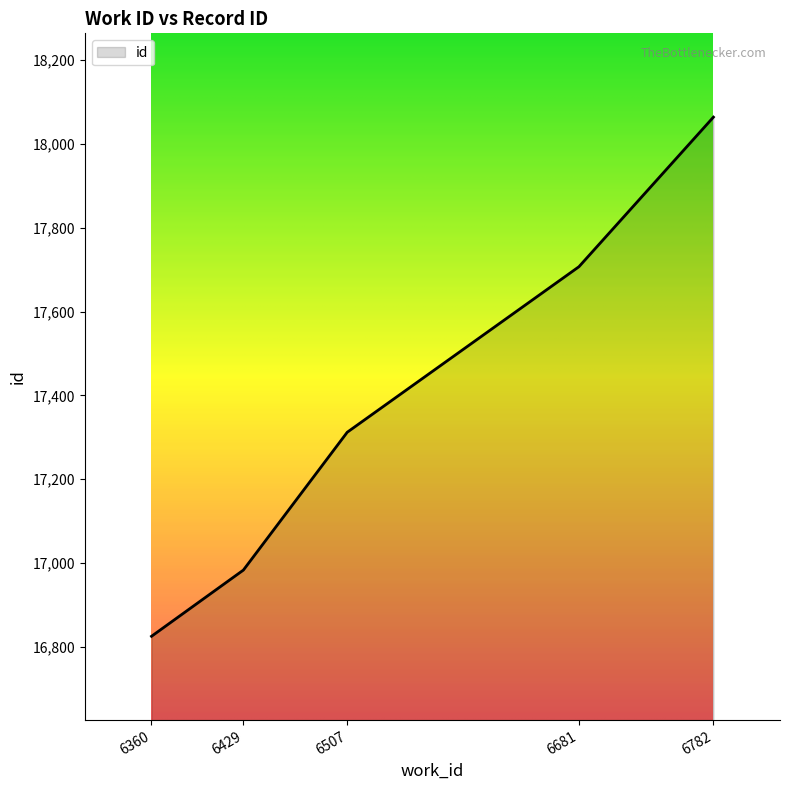

Does the chart have visible grid lines?

No